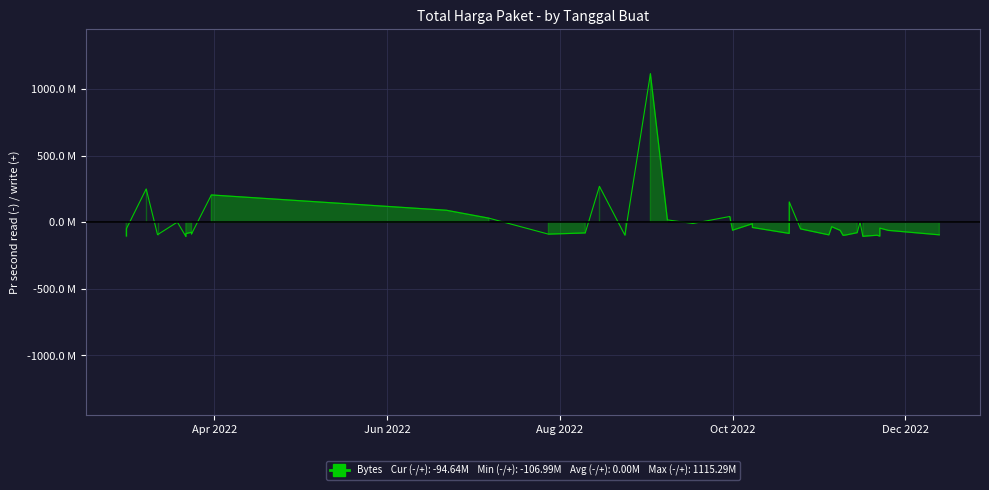

How many negative values are there?

29